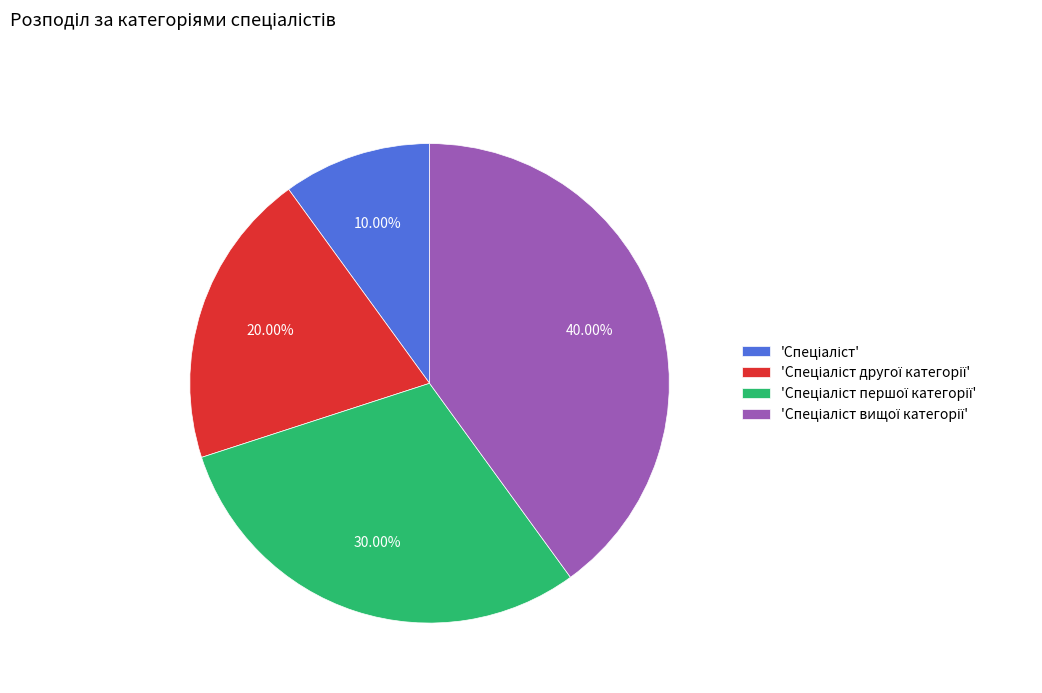

Does any single category account for the majority?

No